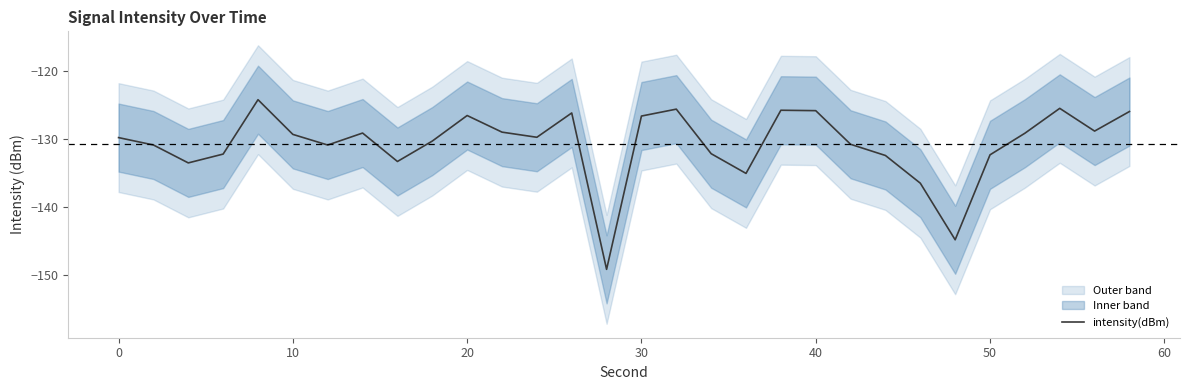

What is the sum of all values?

-3922.8